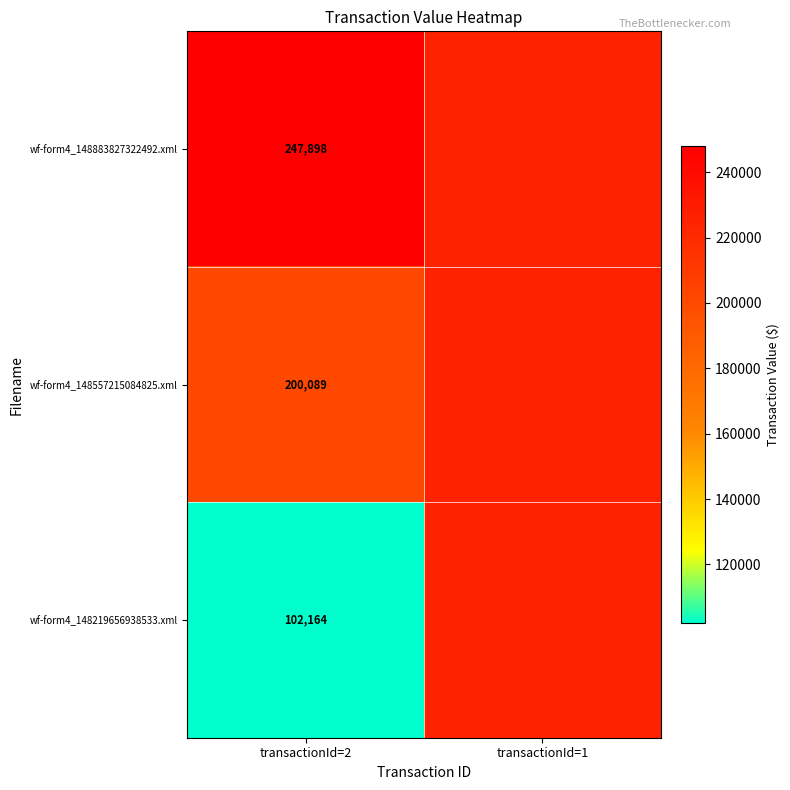

The wf-form4_148557215084825.xml series shows 319896 at transactionId=2. True or false?

False